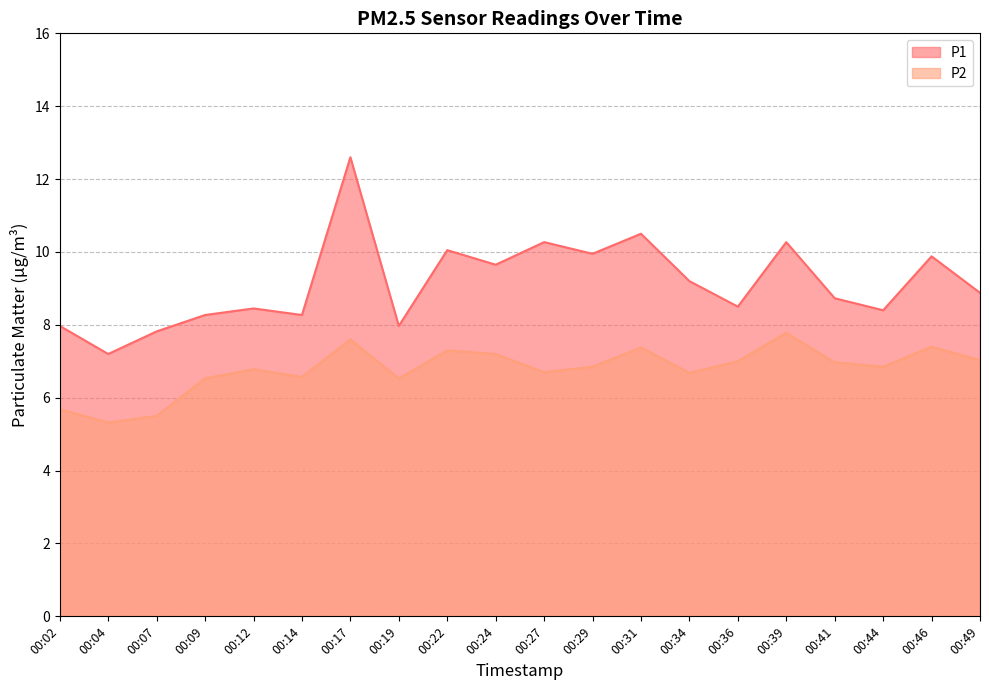

At 00:36, list the series in order from largest to smallest.

P1, P2